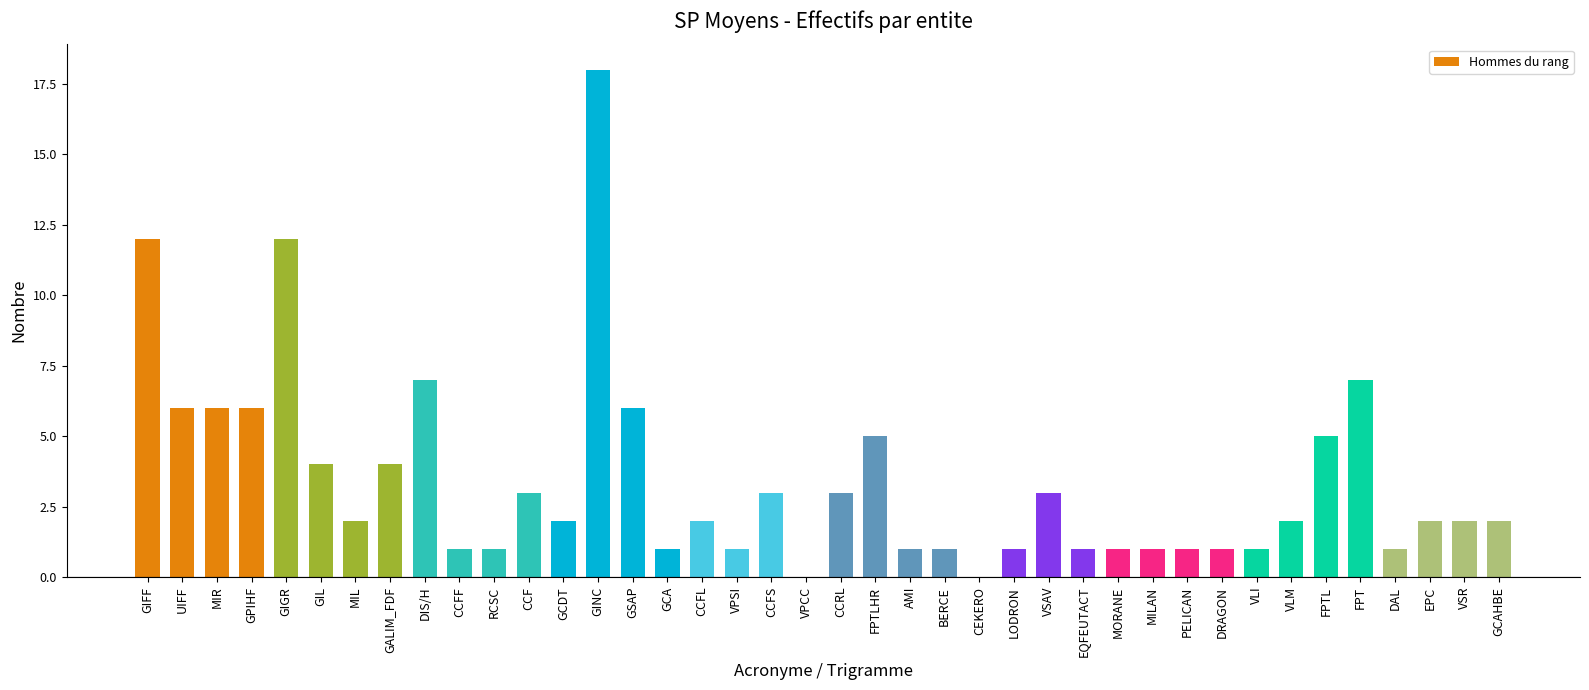

What is the greatest value displayed?

18